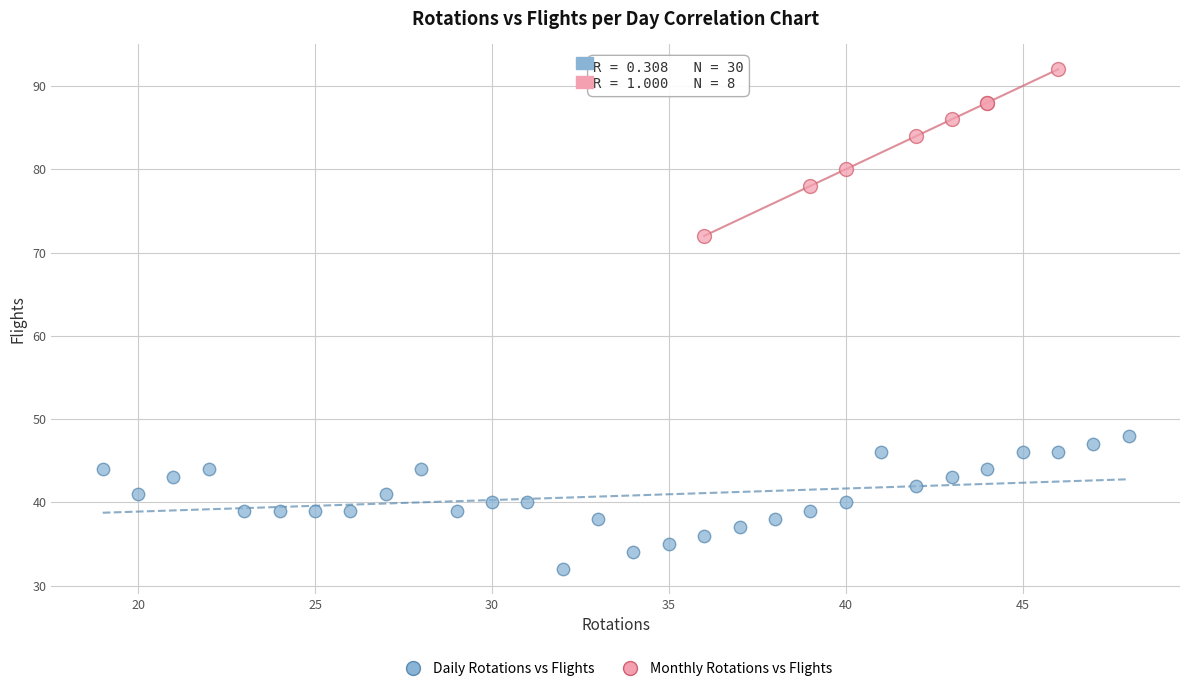

Which series reaches the maximum Y coordinate?

Monthly Rotations vs Flights